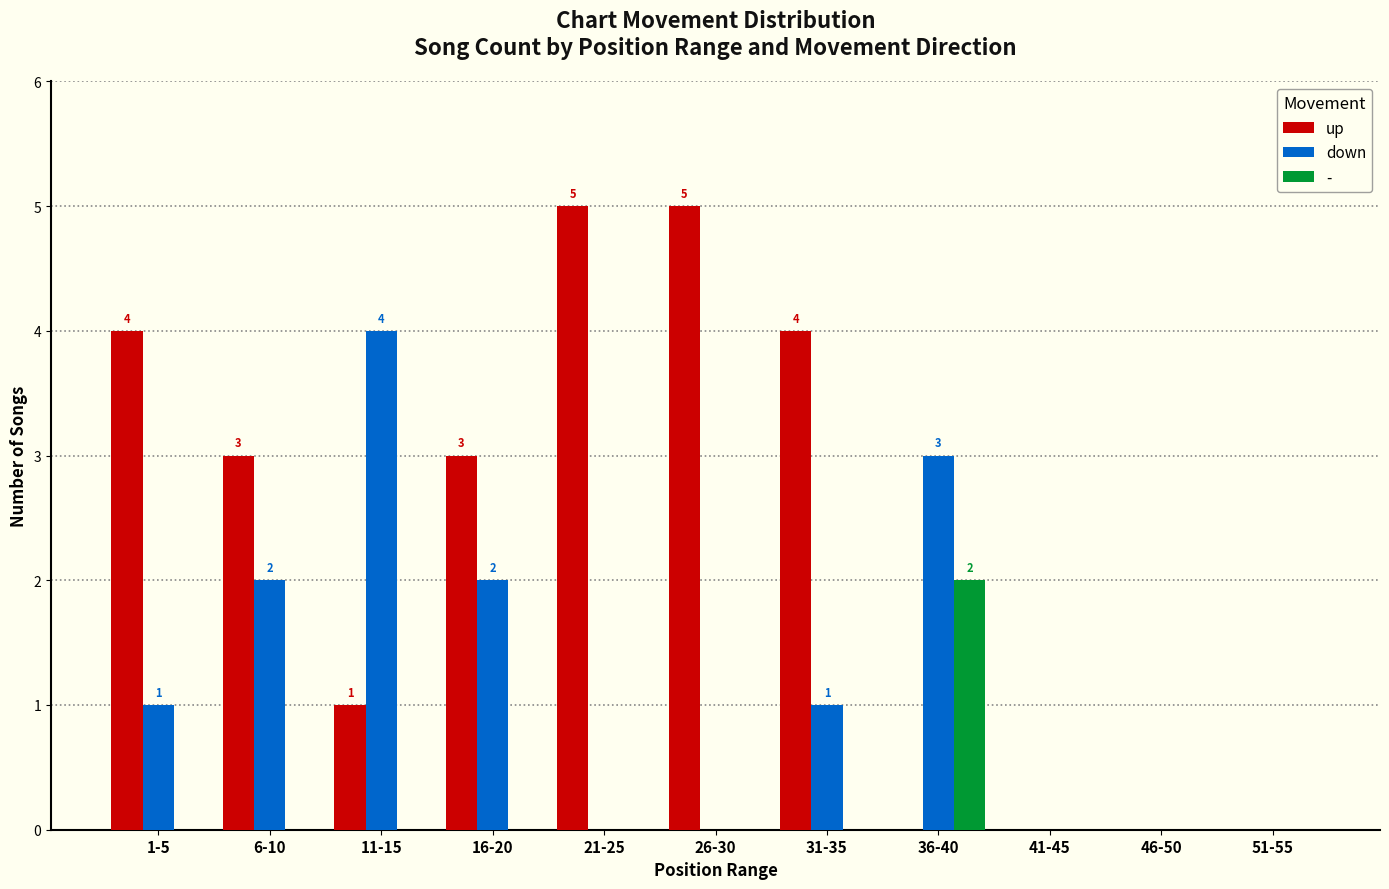

Is it true that down equals 3 at 41-45?

False